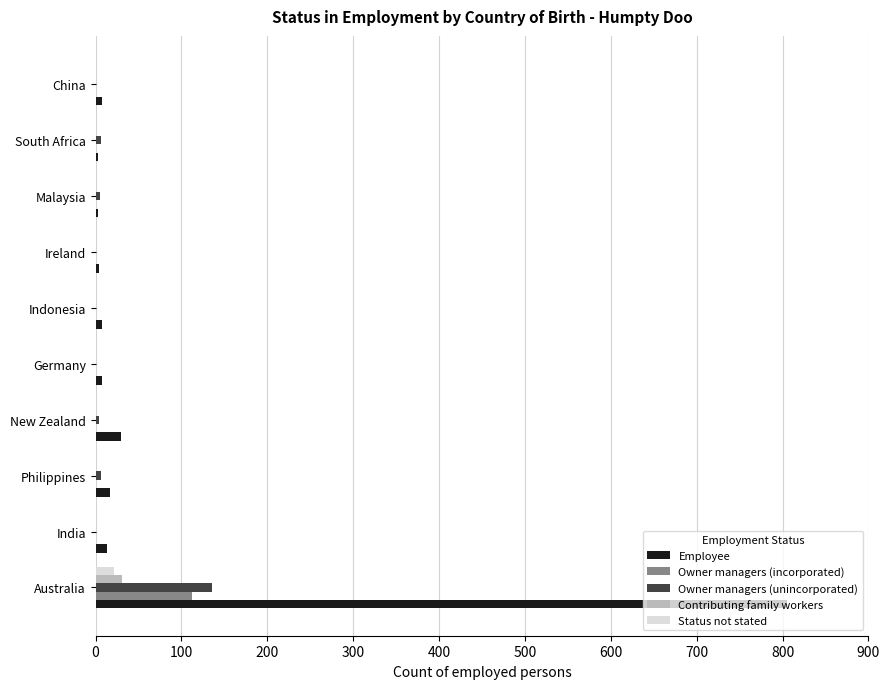

Which series has the largest total across all categories?

Employee